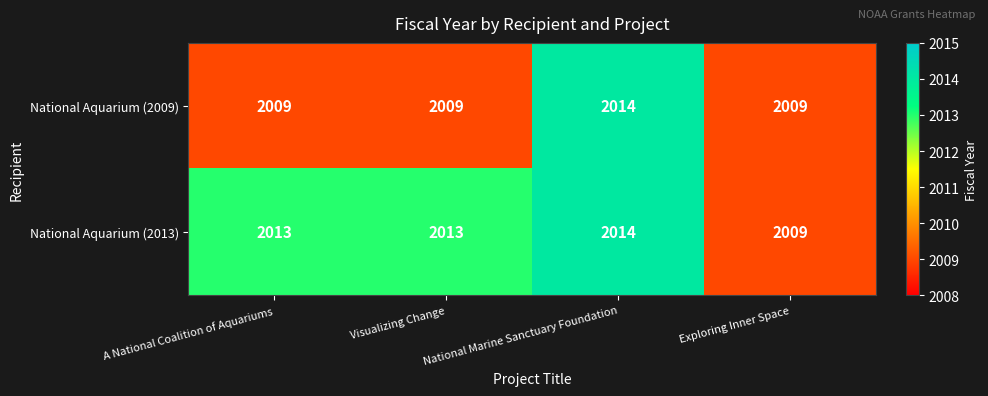

Is it true that National Aquarium (2009) equals 470 at Exploring Inner Space?

False